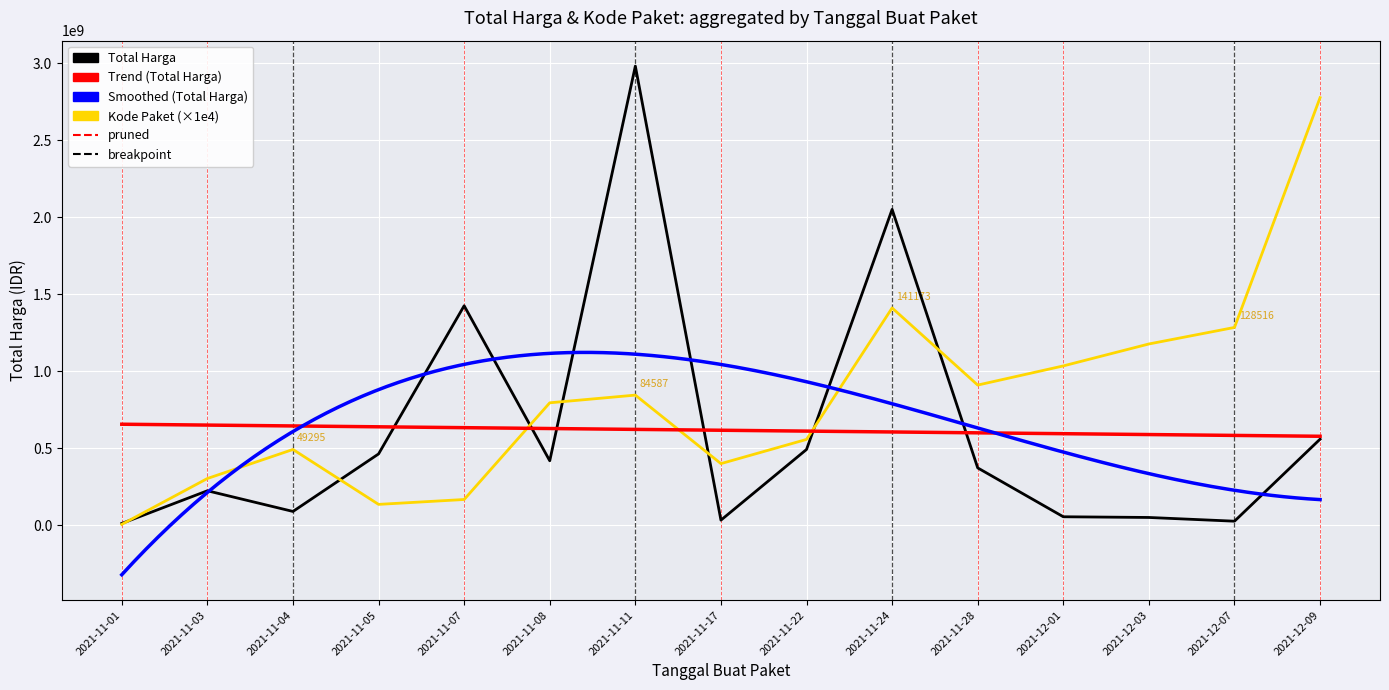

Rank the series at 2021-11-11 from lowest to highest value.

Kode Paket, Total Harga